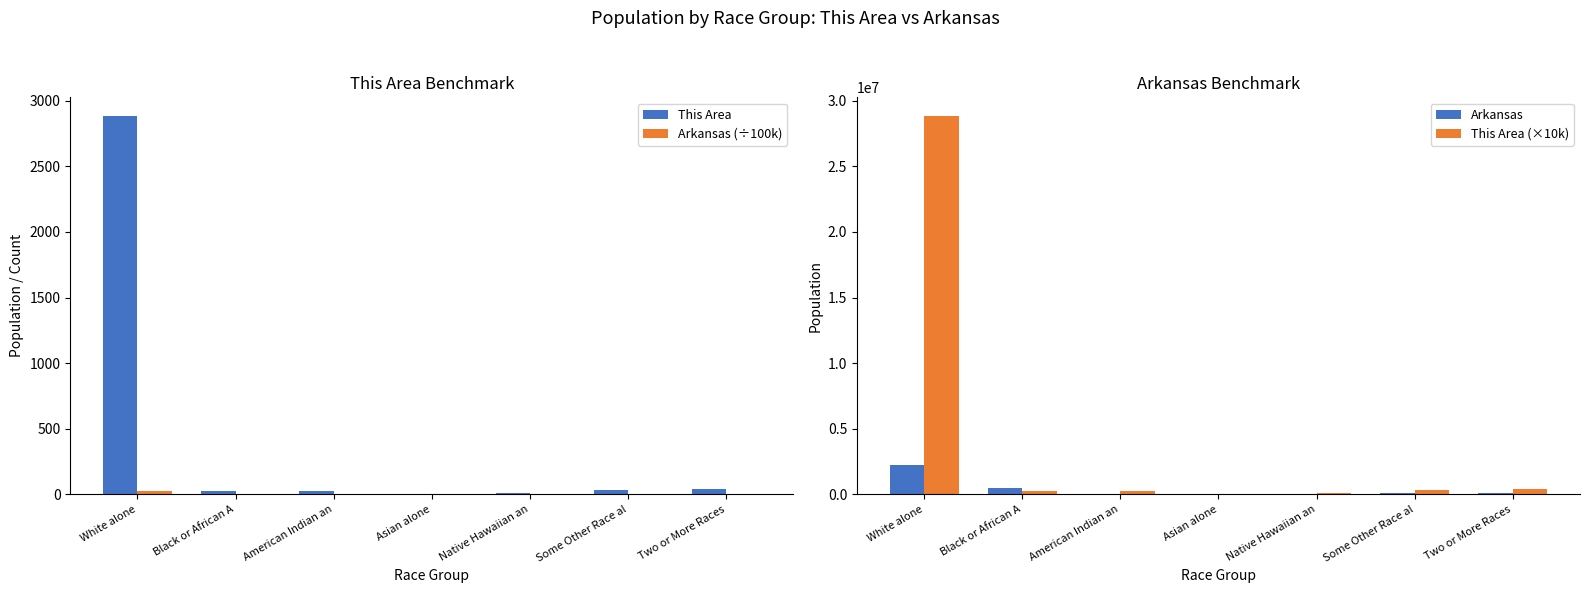

Reading left to right, what are all the values shown in this chart?

This Area: 2883.0	27.0	24.0	4.0	6.0	35.0	37.0
Arkansas (÷100k): 22.5	4.5	0.2	0.4	0.1	1.0	0.6
Arkansas: 2245229.0	449895.0	22248.0	36102.0	5863.0	99571.0	57010.0
This Area (×10k): 28830000.0	270000.0	240000.0	40000.0	60000.0	350000.0	370000.0